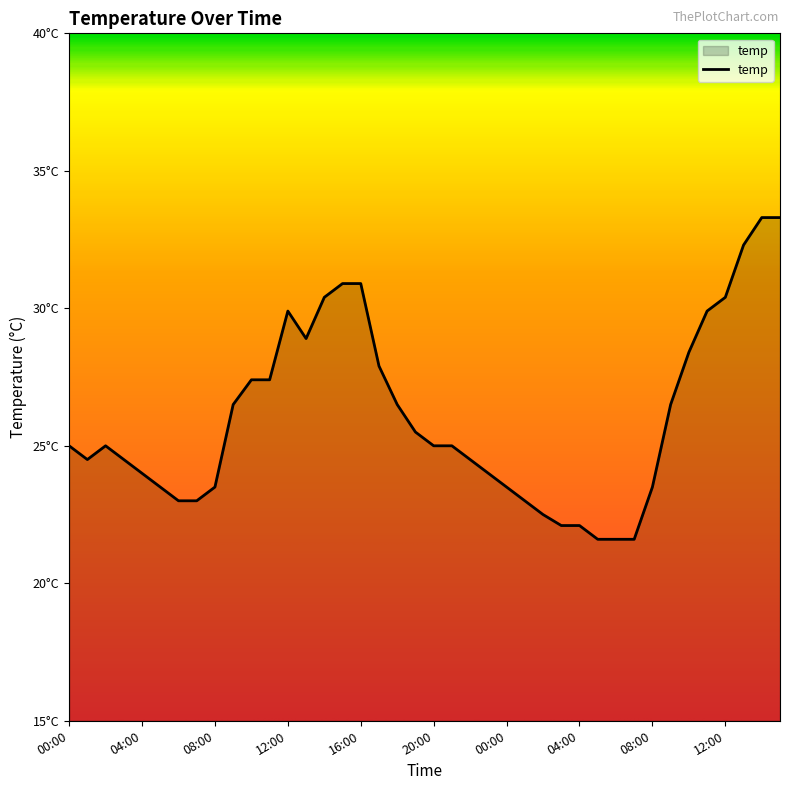

What is the label of the 24th point from the right?

16:00